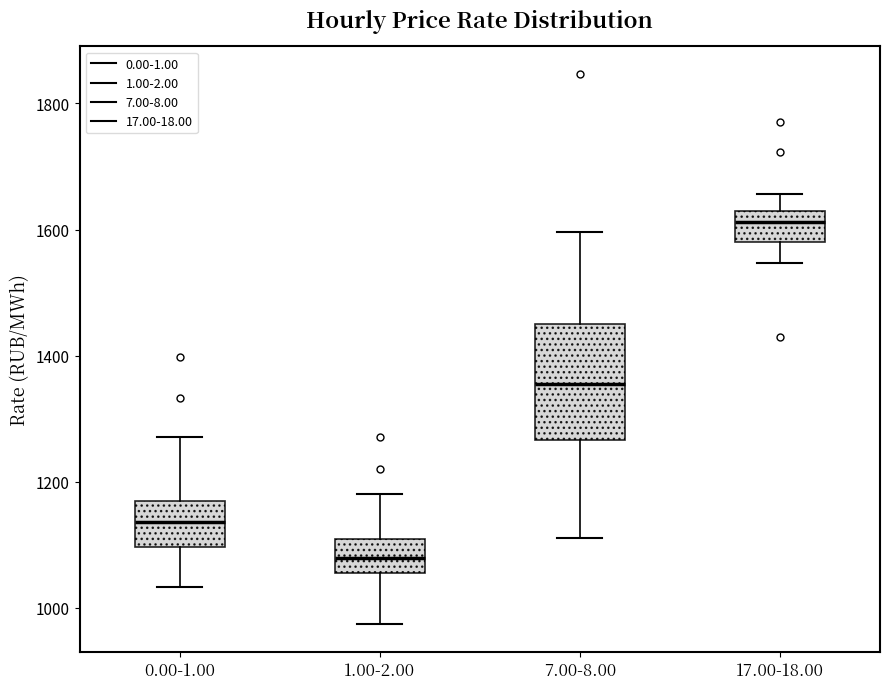

Comparing the boxes themselves (not the whiskers), which one is the tallest?

7.00-8.00